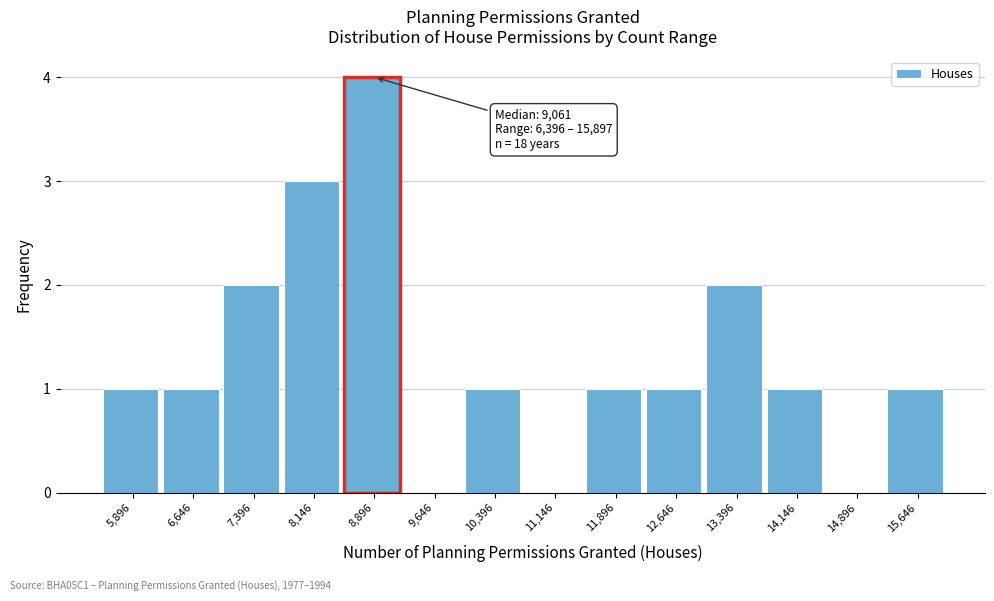

Reading right to left, extract all data points from this chart.

15,646=1	14,896=0	14,146=1	13,396=2	12,646=1	11,896=1	11,146=0	10,396=1	9,646=0	8,896=4	8,146=3	7,396=2	6,646=1	5,896=1